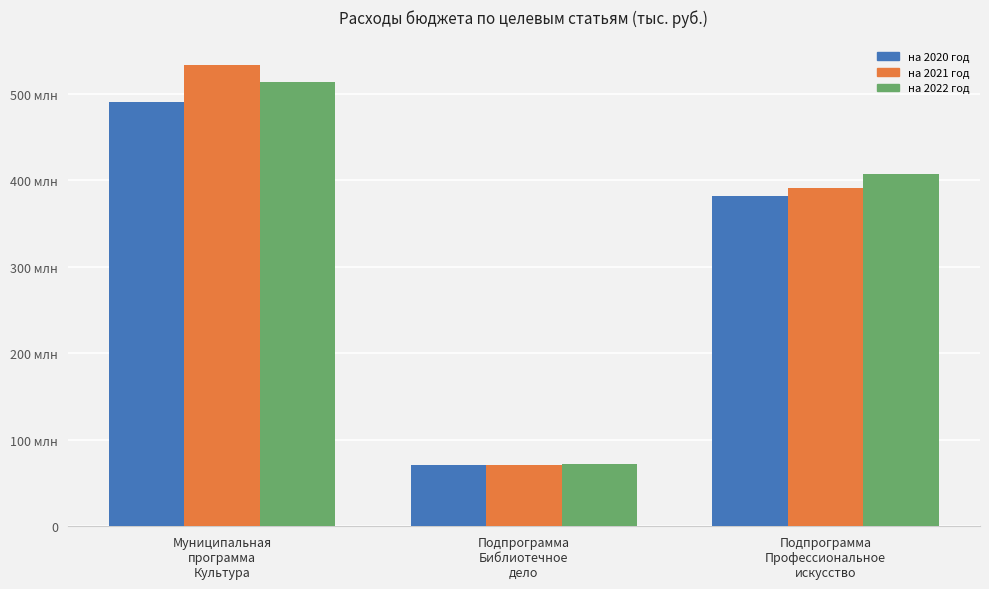

Is it true that на 2020 год equals 31949857 at Подпрограмма
Библиотечное
дело?

False